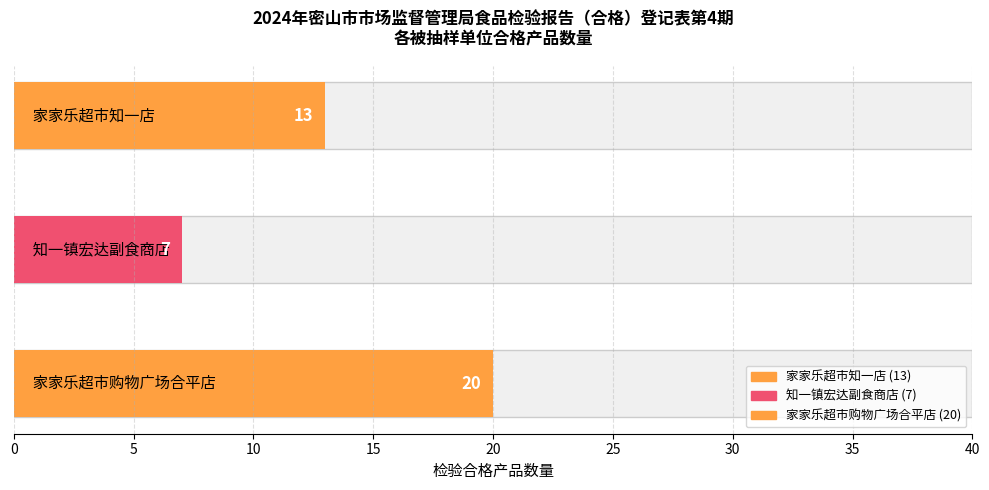

Which has a higher value, 密山市知一镇宏达副食商店 or 密山家家乐超市购物广场（普通合伙）合平店?

密山家家乐超市购物广场（普通合伙）合平店